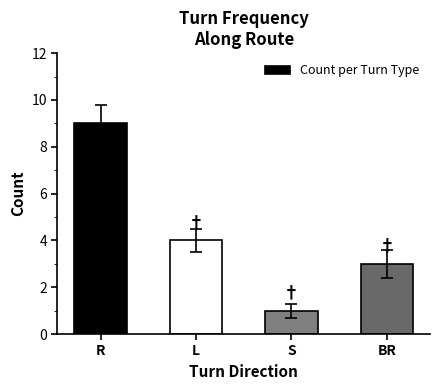

Which has a higher value, R or L?

R